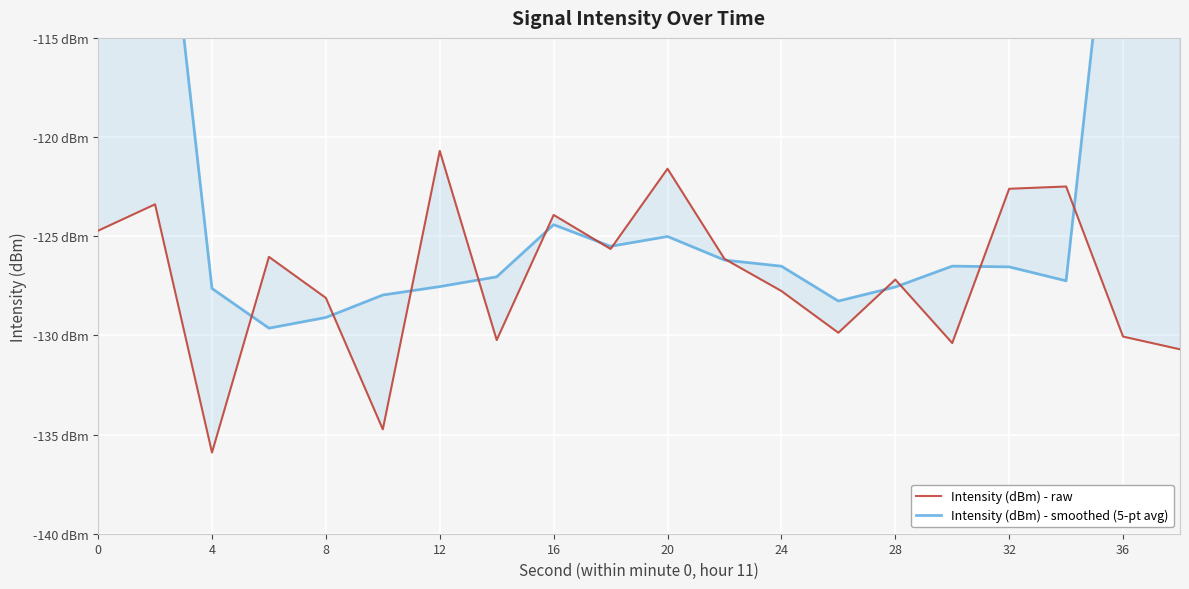

What is the greatest value displayed?

-76.7